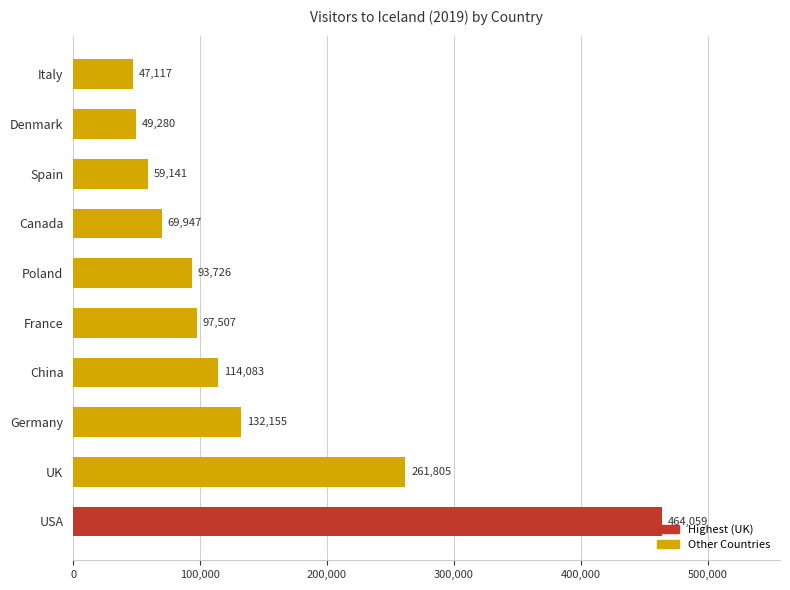

Which has a higher value, USA or UK?

USA